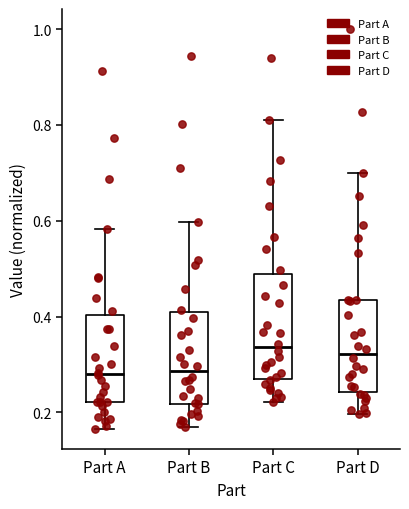

Reading left to right, read every box against the y-axis: the position of its median line, the range the box covers, and the ends of its whiskers. The values are not printed on the chart, so give them approximately, as read against the axis.

Part A: median 0.28, box 0.22 to 0.40, whiskers 0.16 to 0.58
Part B: median 0.28, box 0.22 to 0.40, whiskers 0.16 to 0.60
Part C: median 0.34, box 0.26 to 0.48, whiskers 0.22 to 0.82
Part D: median 0.32, box 0.24 to 0.44, whiskers 0.20 to 0.70